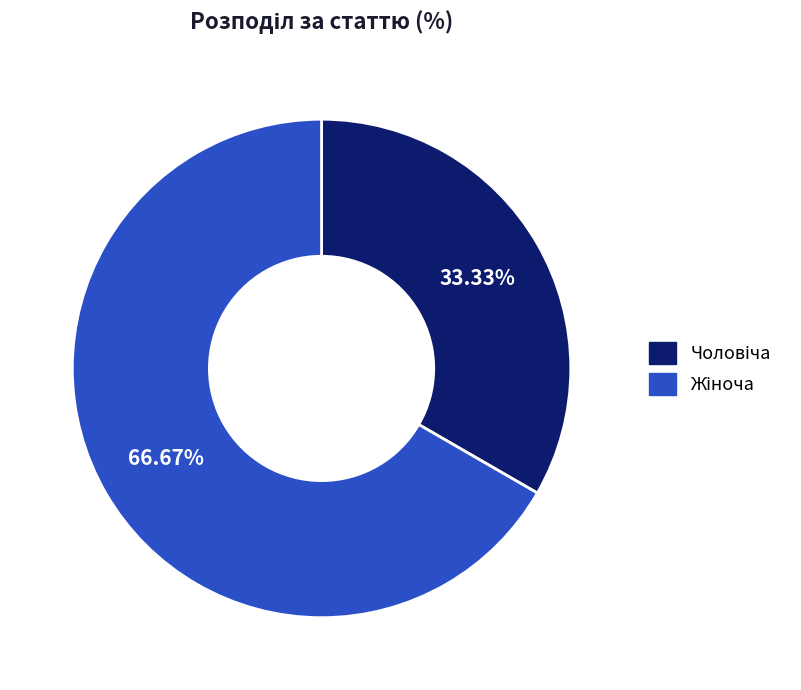

Is there any slice that represents more than half of the pie?

Yes